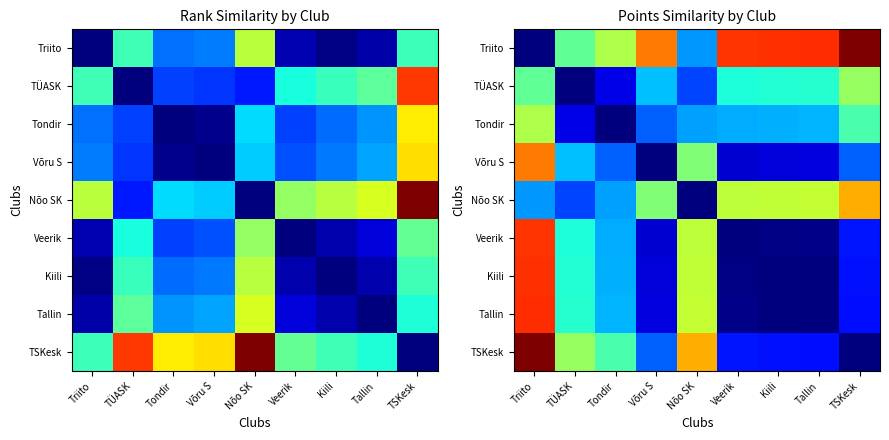

What is the sum of the Triito values at Tallin and Tondir?

4547.6